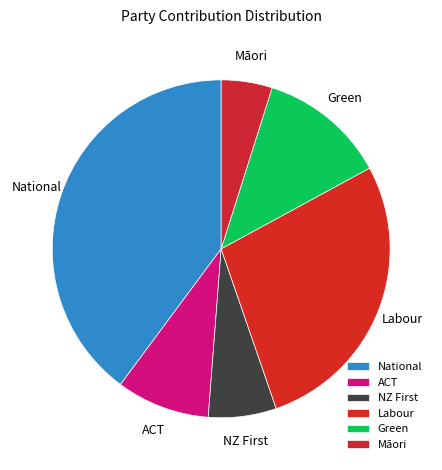

Approximately how many times larger is the value at ACT compared to Green?

0.7